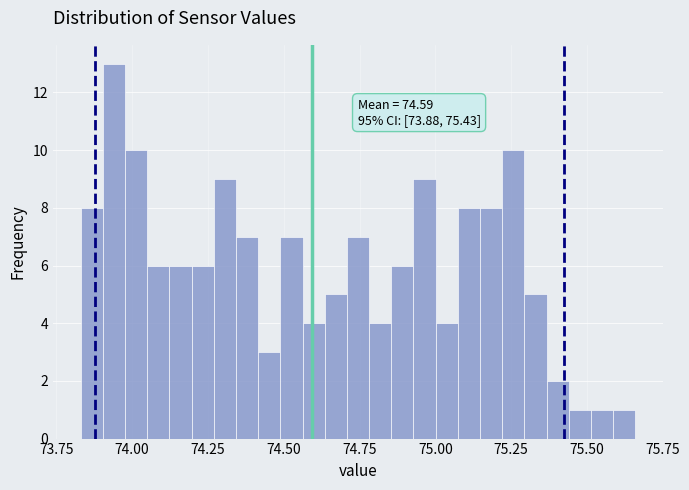

Read against the x-axis, roughly where is the centre of the tallest bar?

73.95